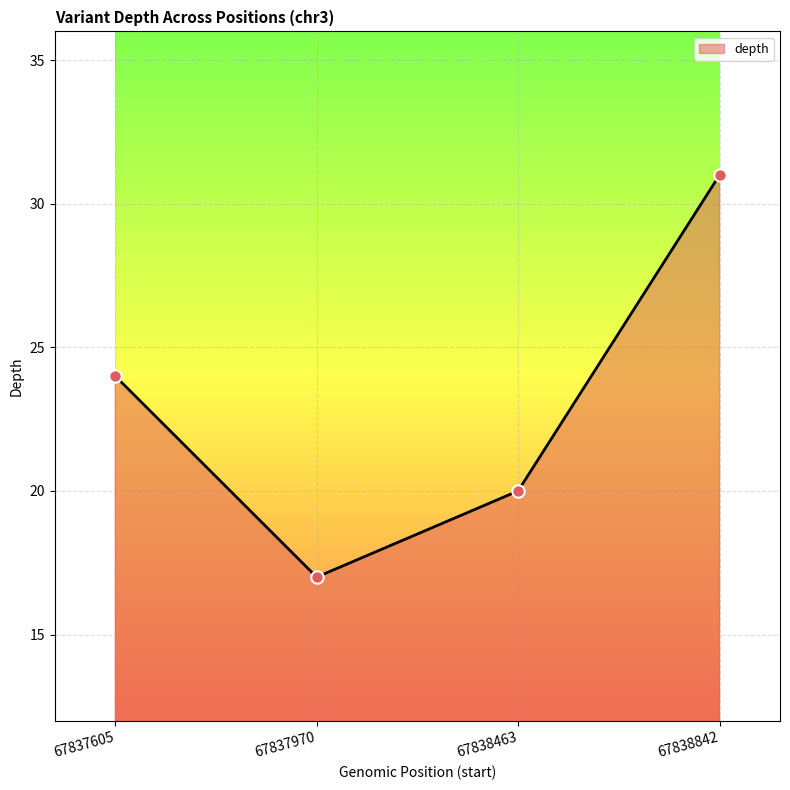

What is the change in value from 67837605 to 67838842?

+7